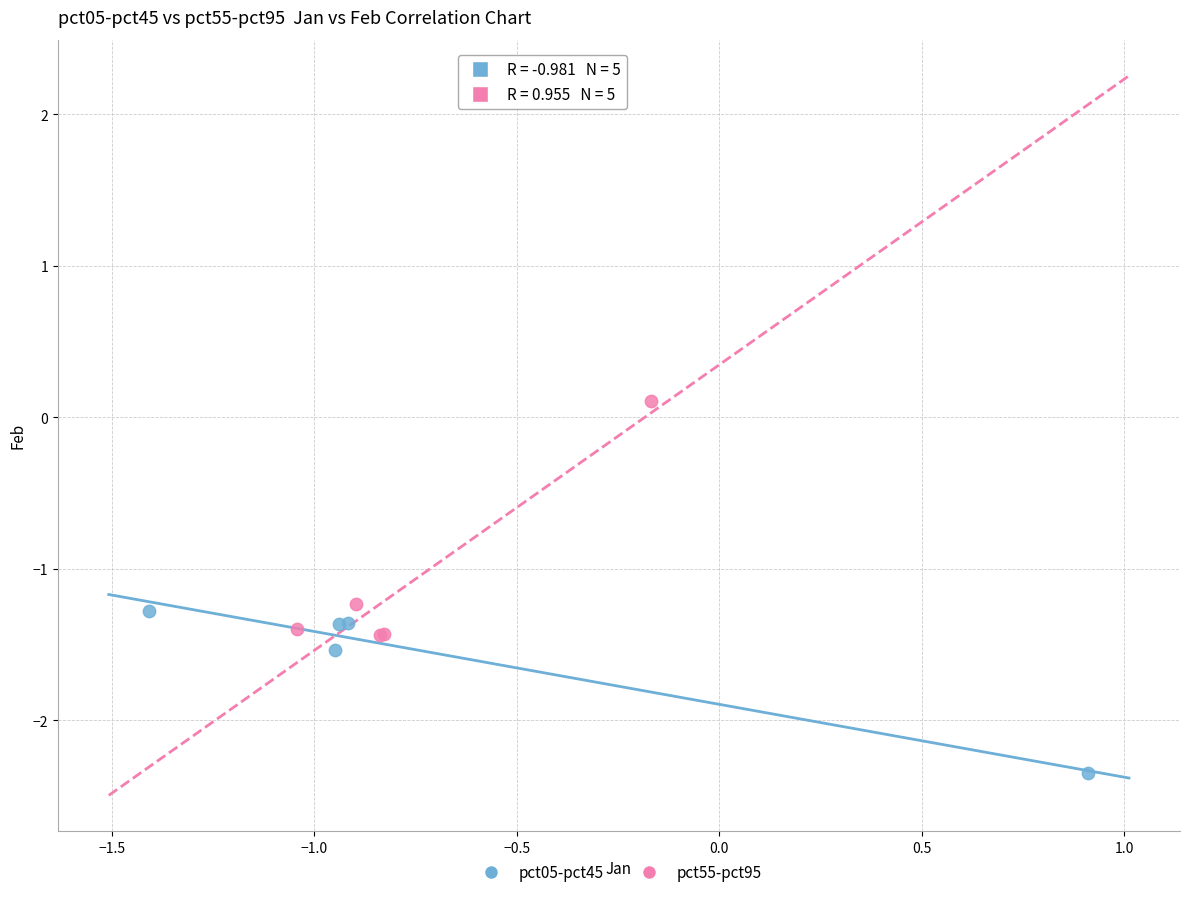

What are all the series names shown in the legend?

pct05-pct45, pct55-pct95